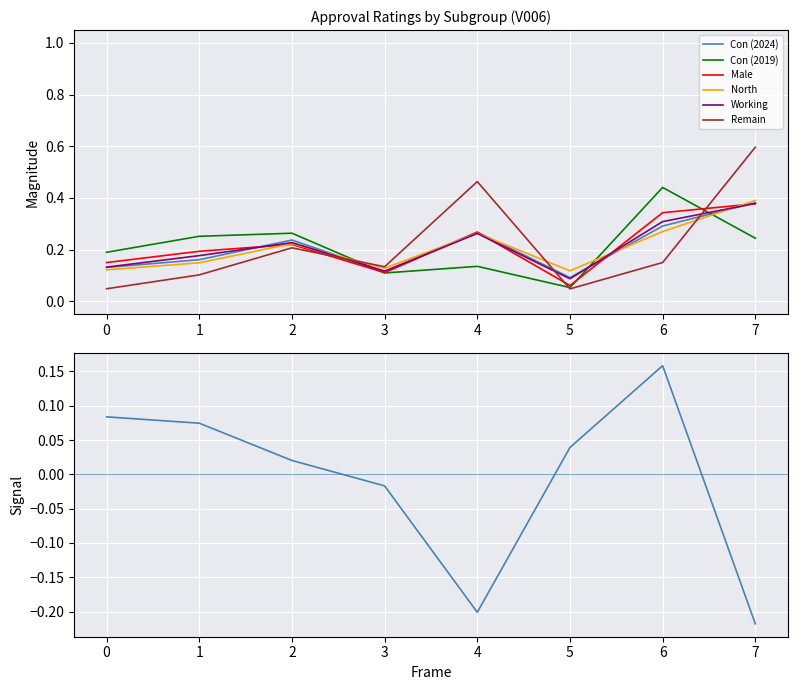

Is it true that Remain equals 0.2 at 2?

True